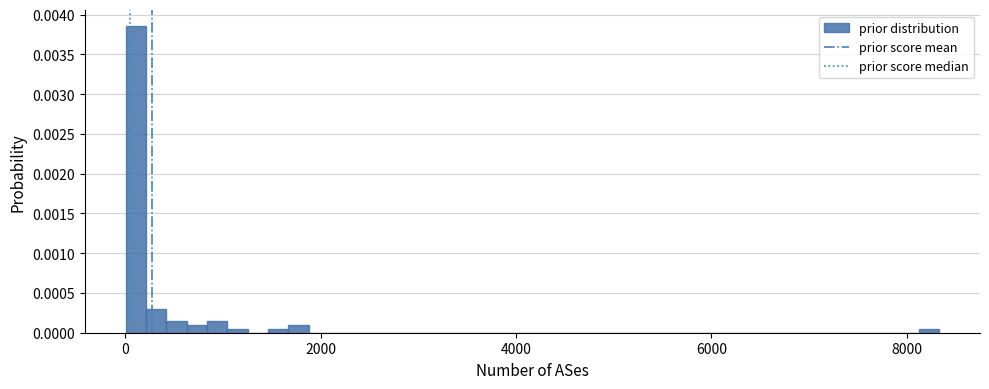

Read against the x-axis, roughly where is the centre of the tallest bar?

200